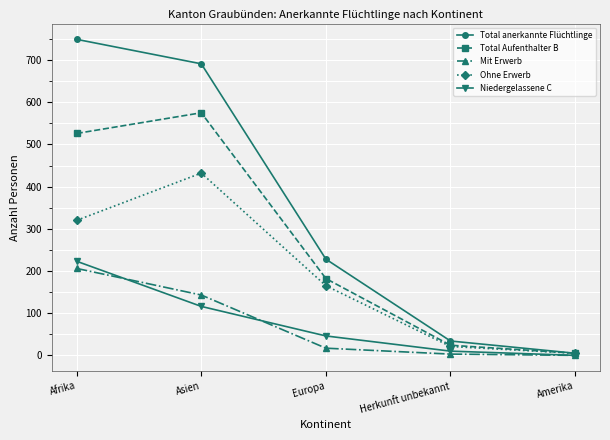

Is it true that Total Aufenthalter B equals 131 at Afrika?

False